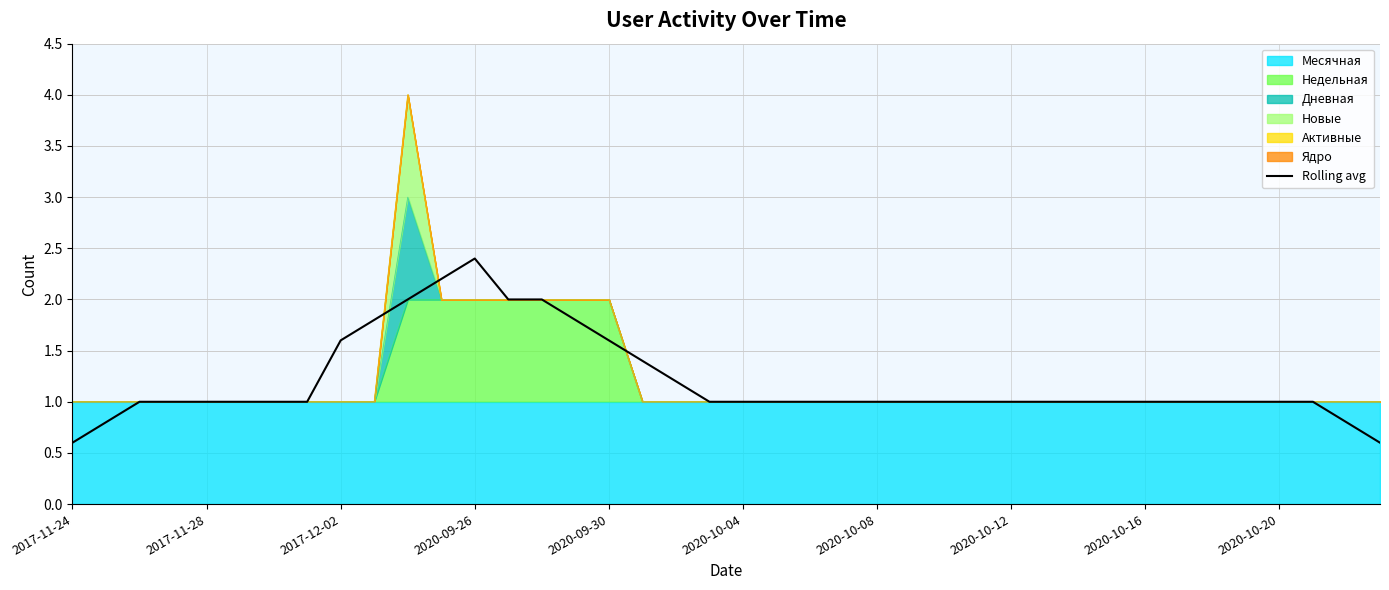

What is the difference between the second highest and second lowest values?

1.6